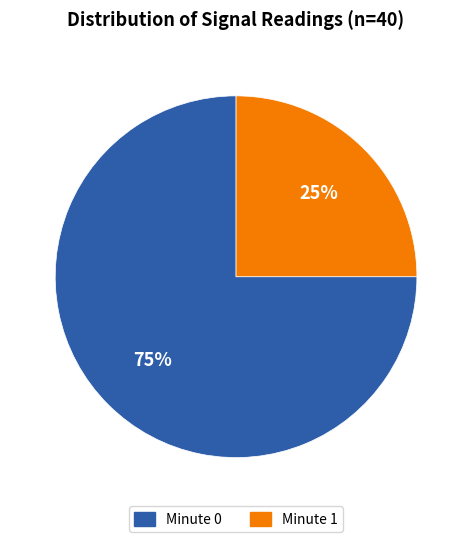

Is it true that Minute 1 is 38% of the pie?

False